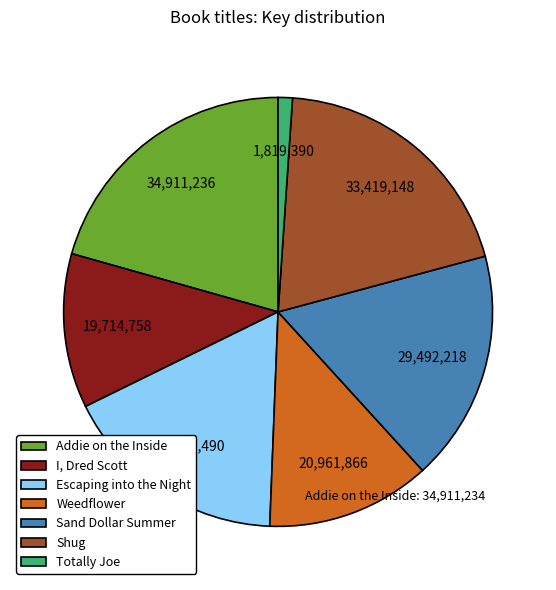

Is the sum of I, Dred Scott and Addie on the Inside greater than half?

No